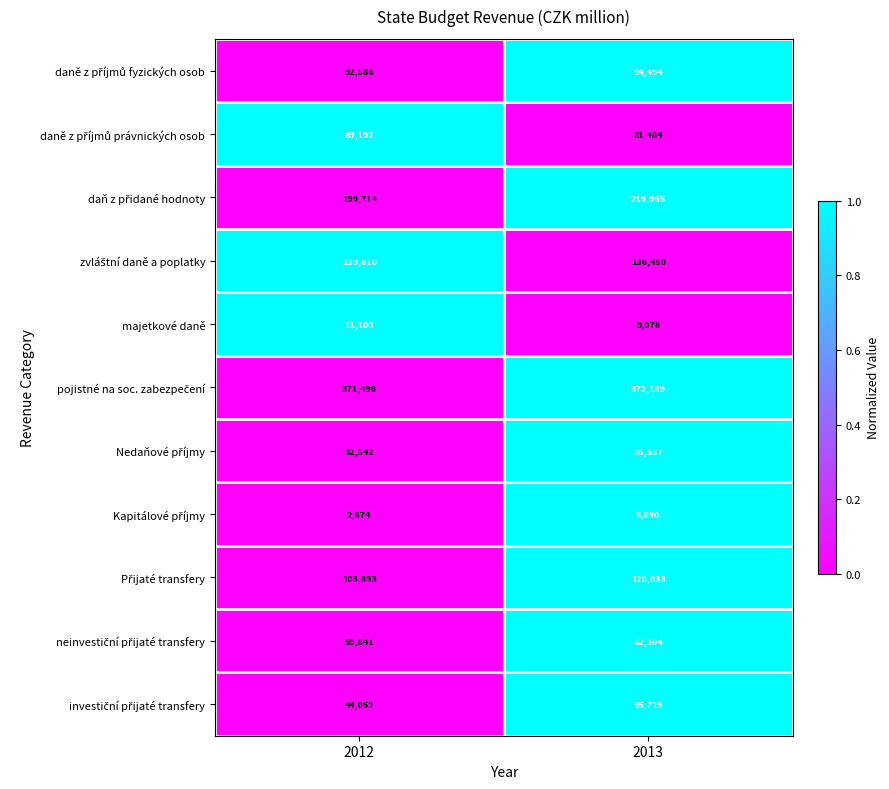

What is the total value across all series at 2013?

1211153